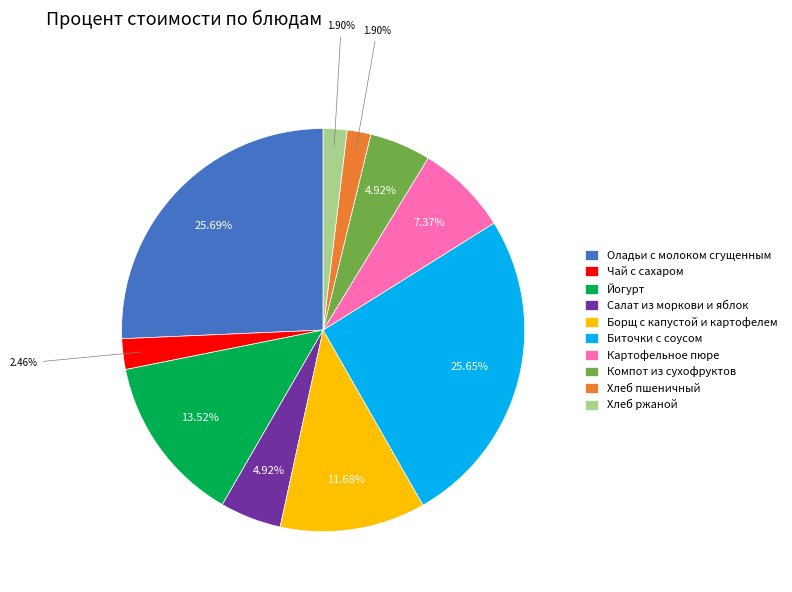

How many slices are in this pie chart?

10